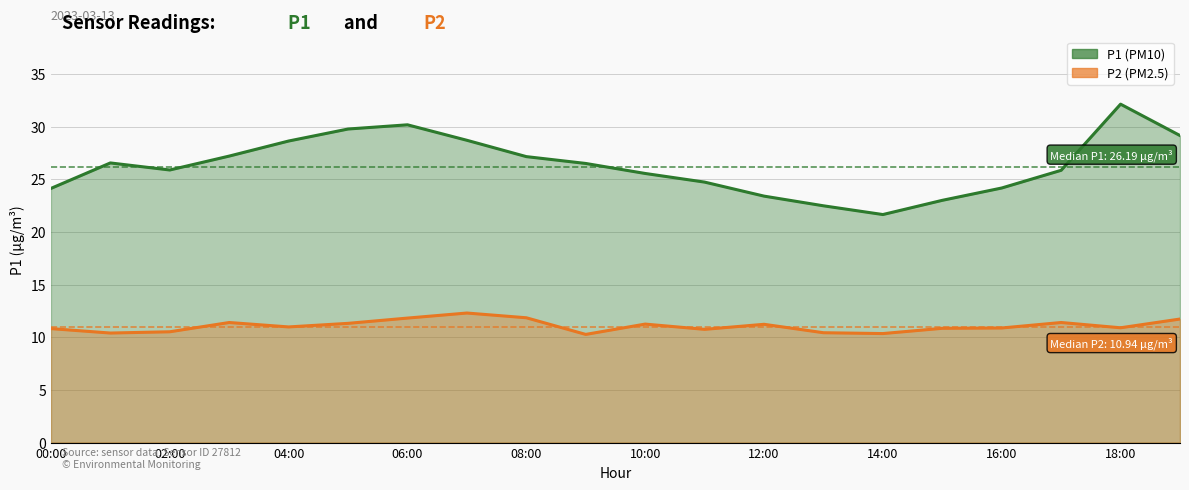

At which category is the sum across all series the highest?

18:00